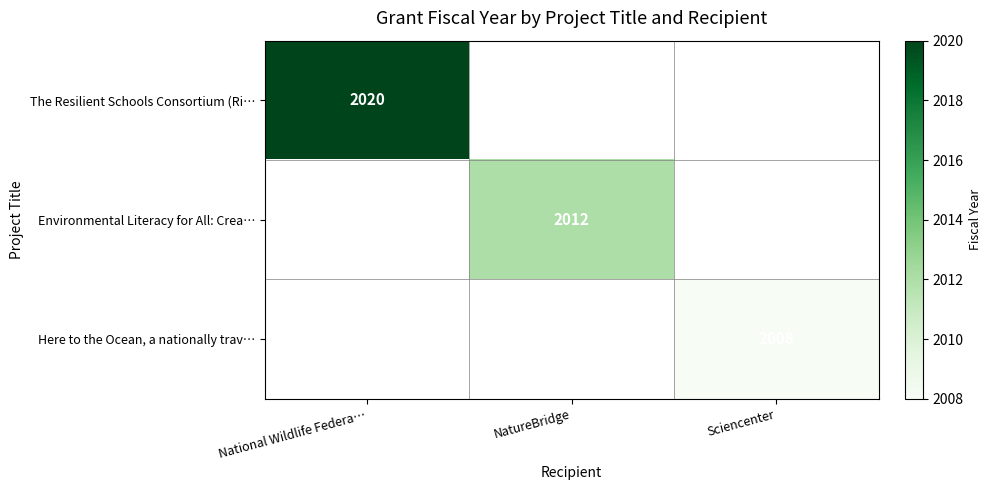

The value of Environmental Literacy for All: Crea… at Sciencenter is 1326. True or false?

False